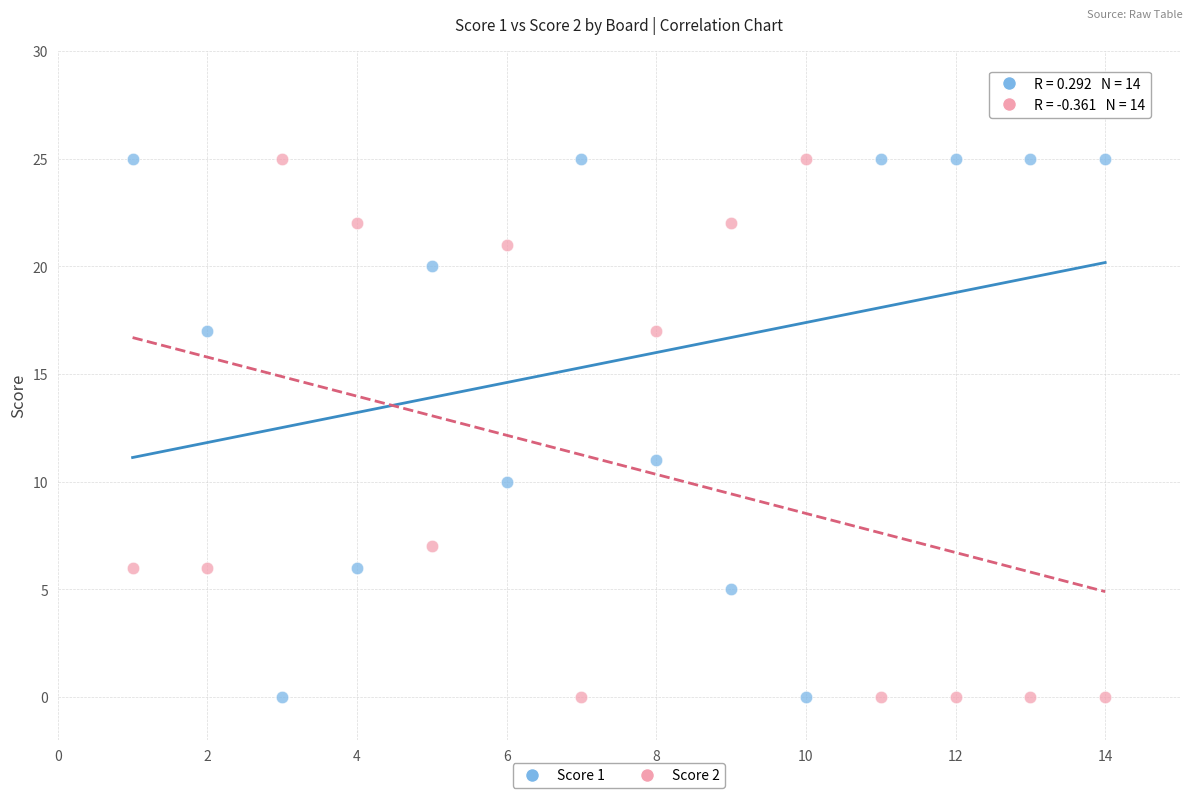

What are all the series names shown in the legend?

Score 1, Score 2